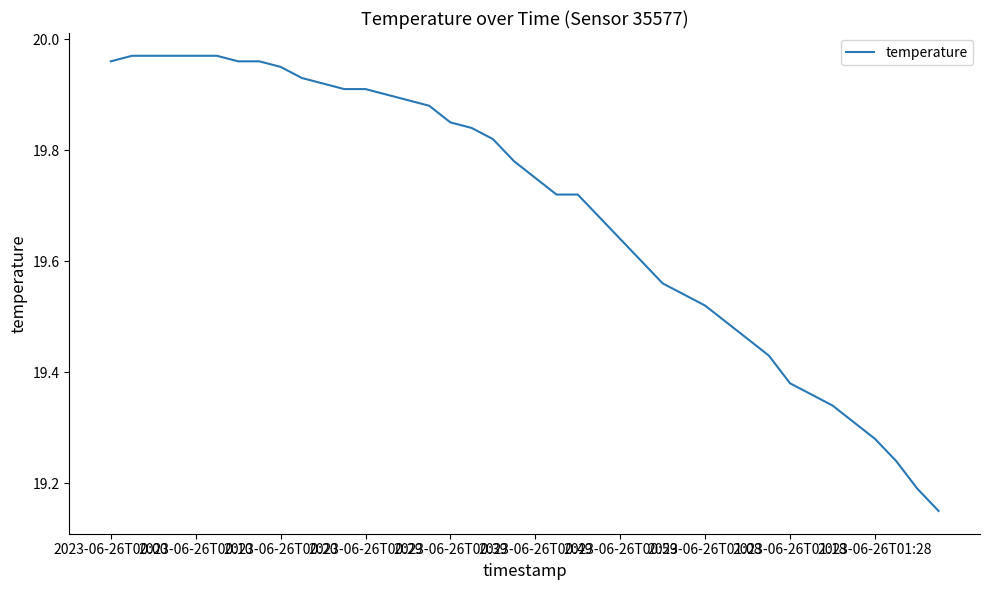

Is it true that the value at 2023-06-26T00:20 is 30.1?

False